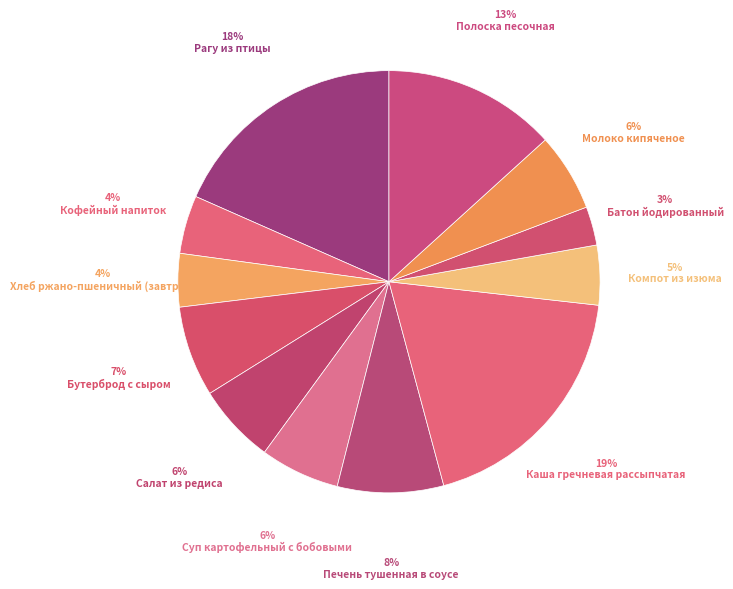

Count the number of slices in the pie.

12